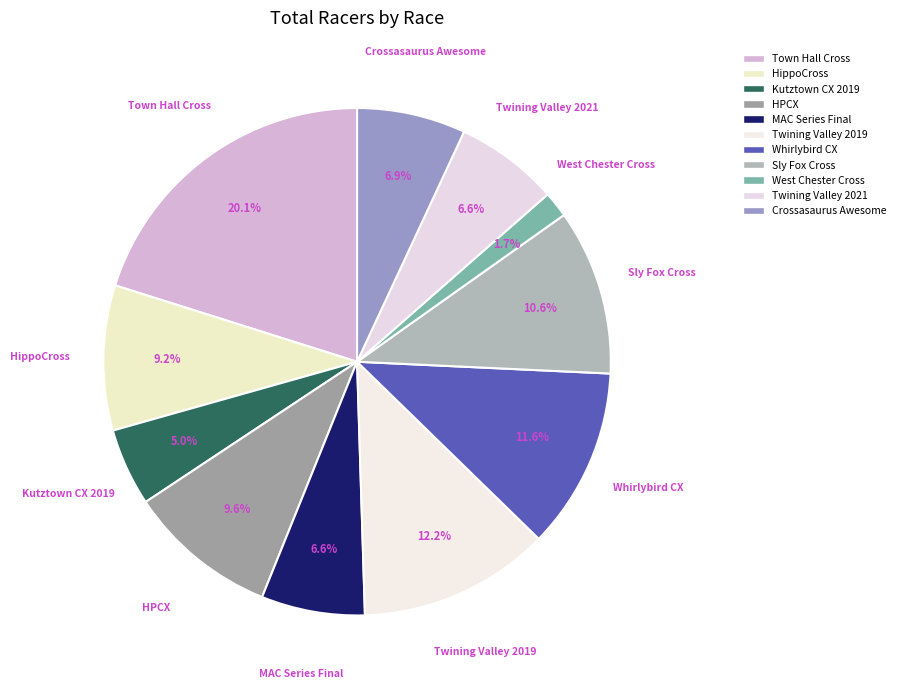

Is it true that Town Hall Cross is 11% of the pie?

False